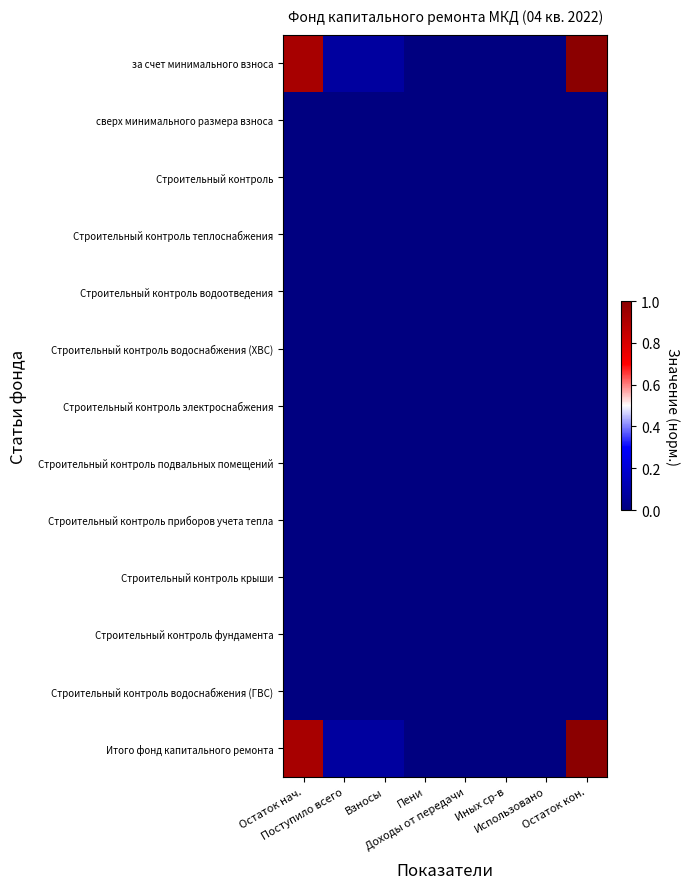

At which category does the chart reach its peak across all series?

Остаток кон.